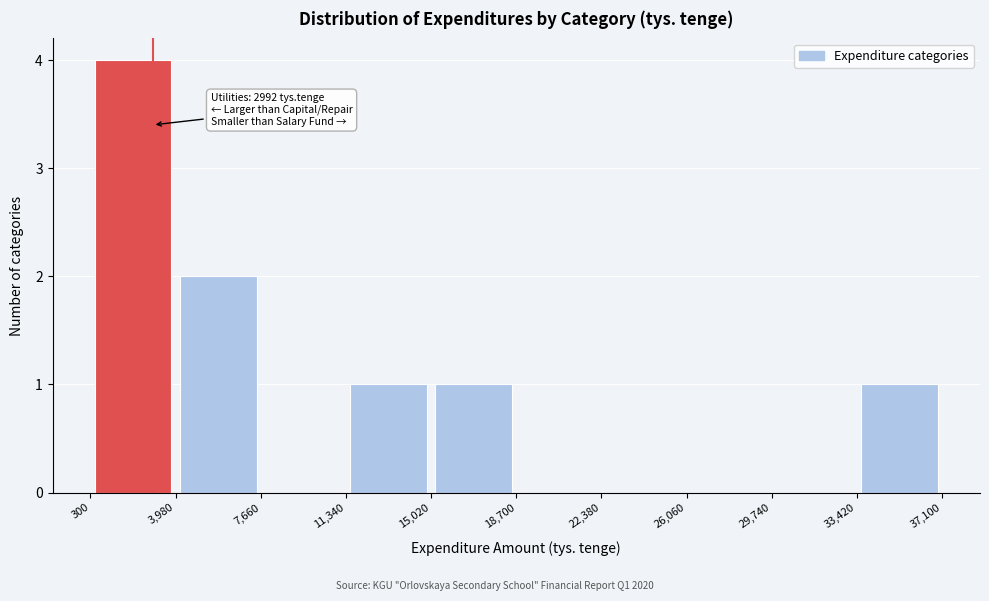

Over which range of the x-axis is the bar tallest?

300 to 3,980